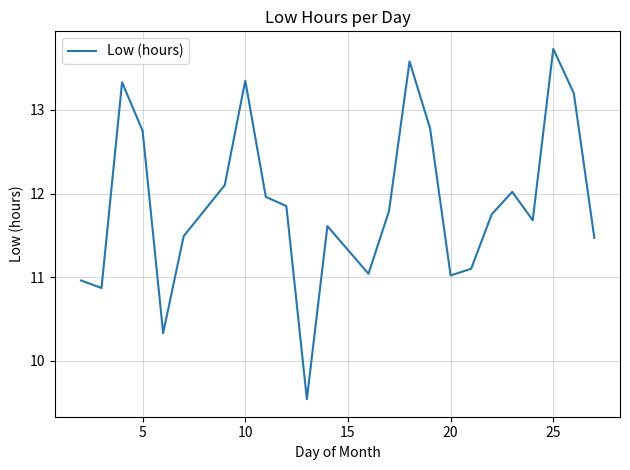

What is the smallest value displayed?

9.5